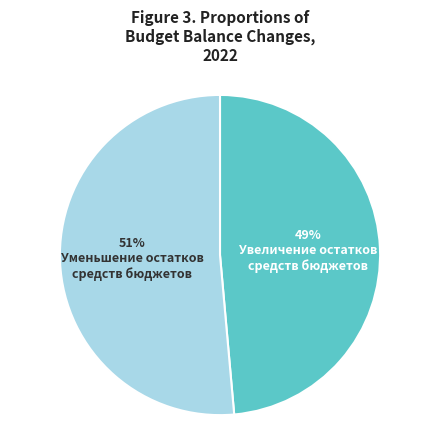

Does any single category account for the majority?

Yes